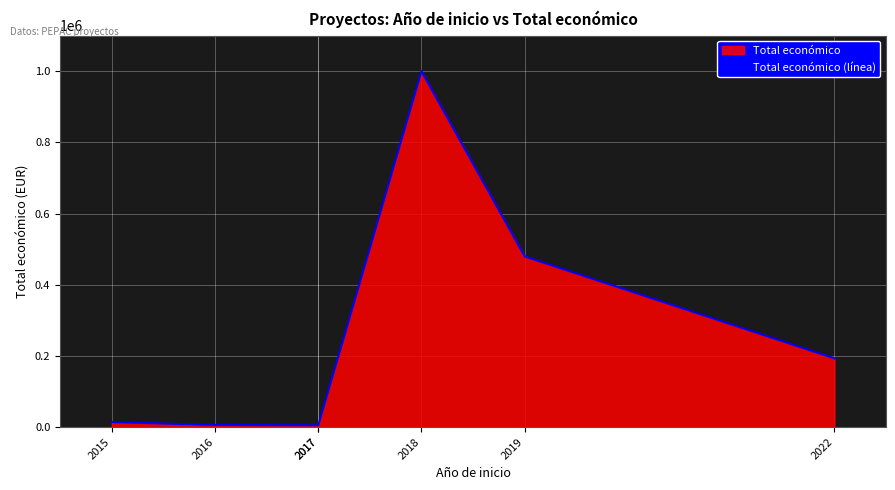

Approximately how many times larger is the value at 2016 compared to 2015?

0.4